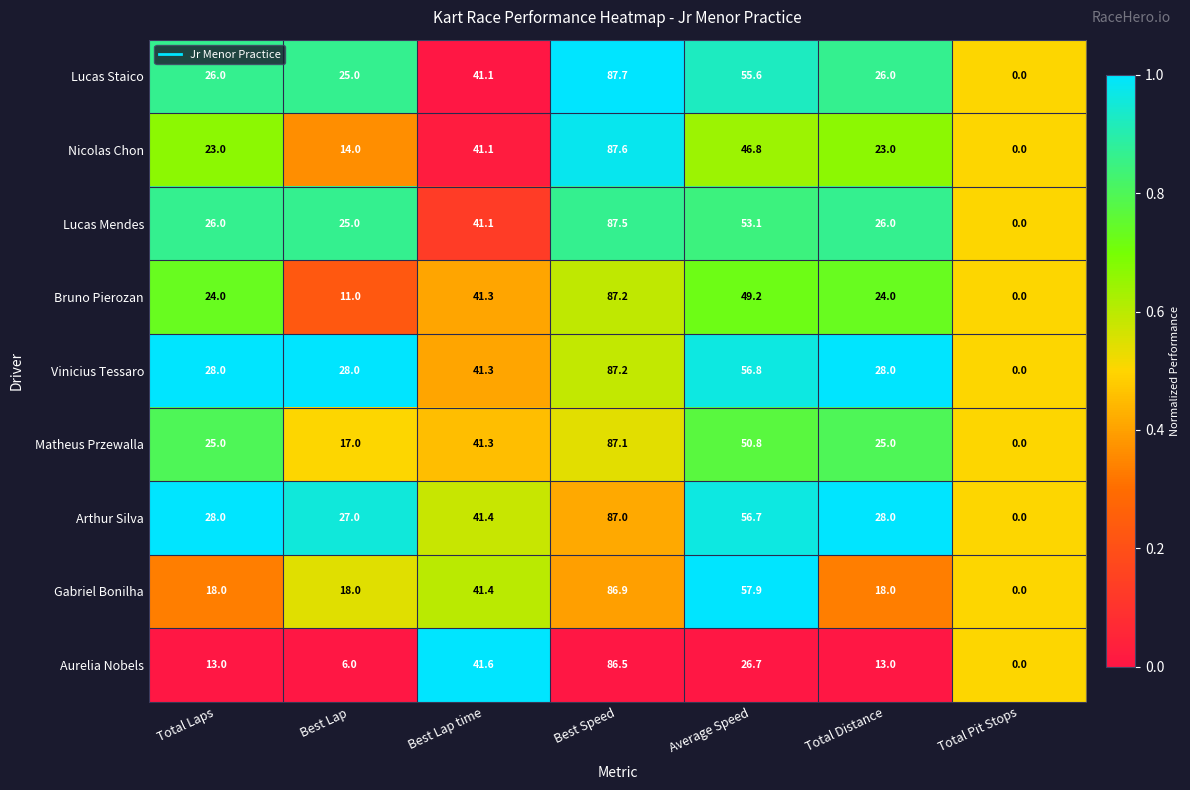

At which label does Aurelia Nobels reach its peak?

Best Speed